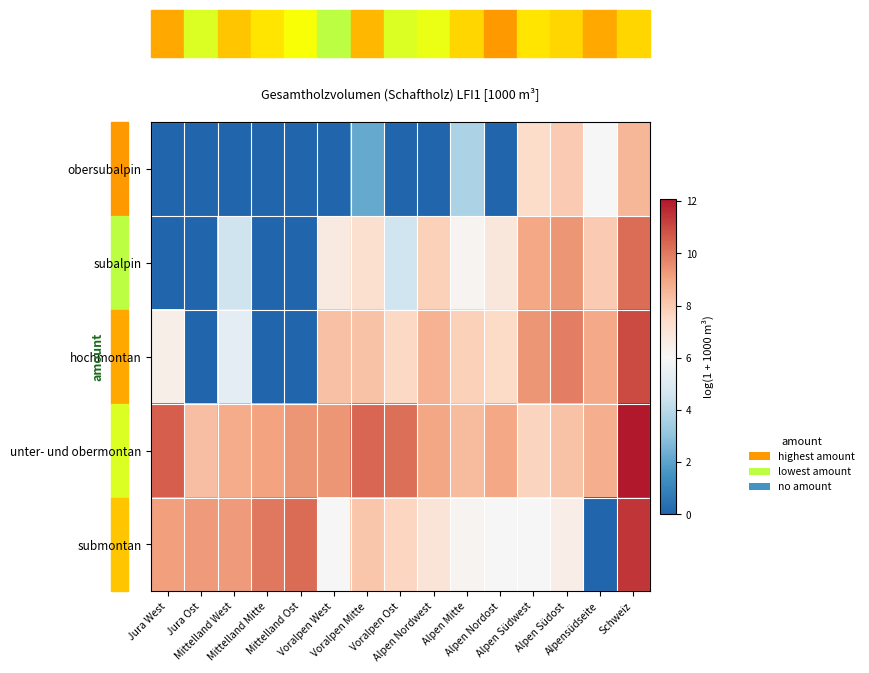

At how many categories does at least one series exceed 8?

15